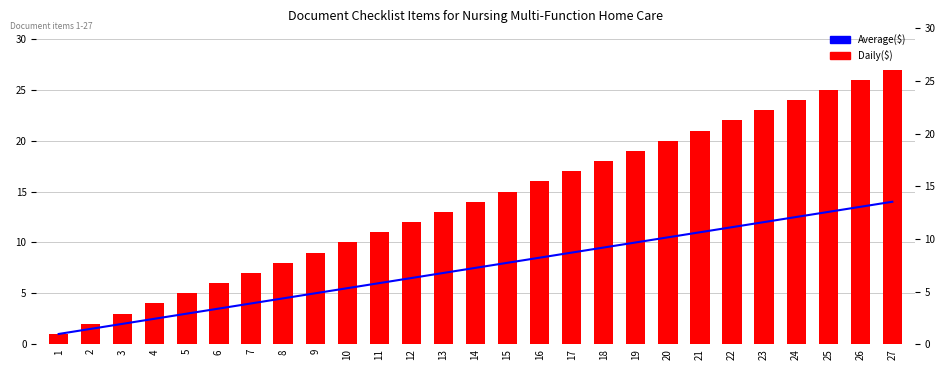

Does the chart contain stacked bars?

No